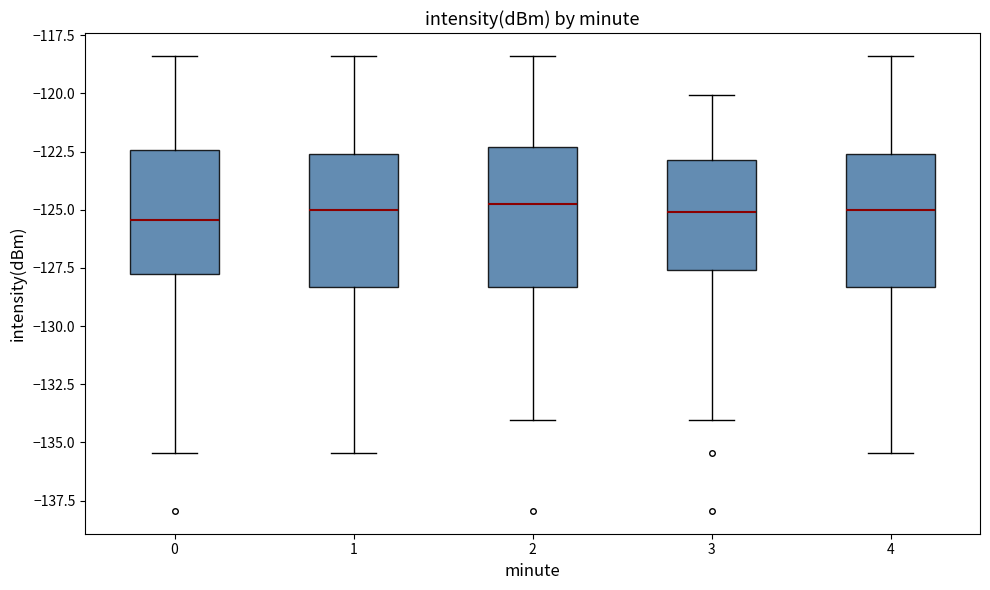

Reading left to right, read every box against the y-axis: the position of its median line, the range the box covers, and the ends of its whiskers. The values are not printed on the chart, so give them approximately, as read against the axis.

0: median -125.5, box -128.0 to -122.5, whiskers -135.5 to -118.5
1: median -125.0, box -128.5 to -122.5, whiskers -135.5 to -118.5
2: median -124.5, box -128.5 to -122.5, whiskers -134.0 to -118.5
3: median -125.0, box -127.5 to -123.0, whiskers -134.0 to -120.0
4: median -125.0, box -128.5 to -122.5, whiskers -135.5 to -118.5